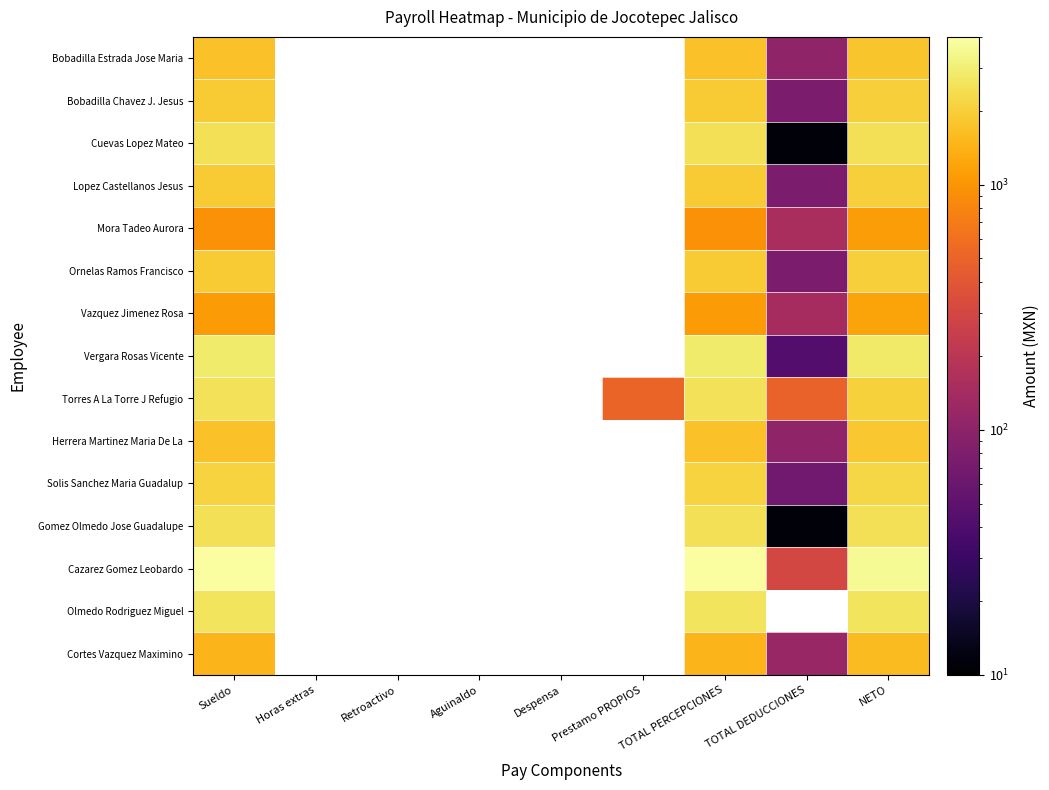

What is the difference between the maximum and second lowest values in the Gomez Olmedo Jose Guadalupe series?

11.0